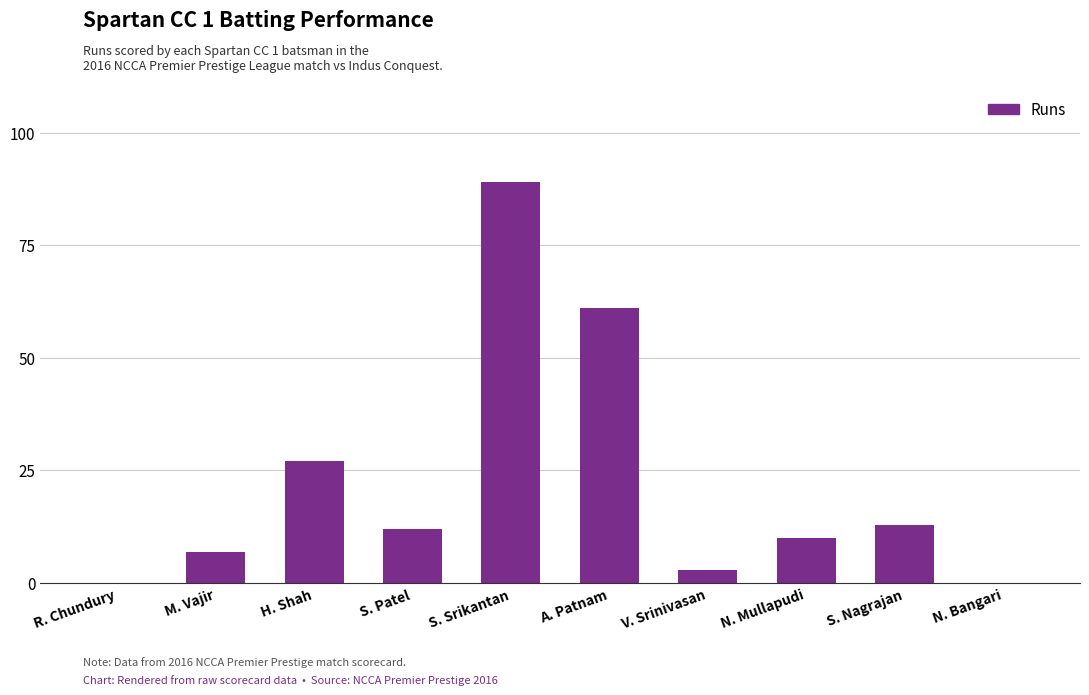

What is the greatest value displayed?

89